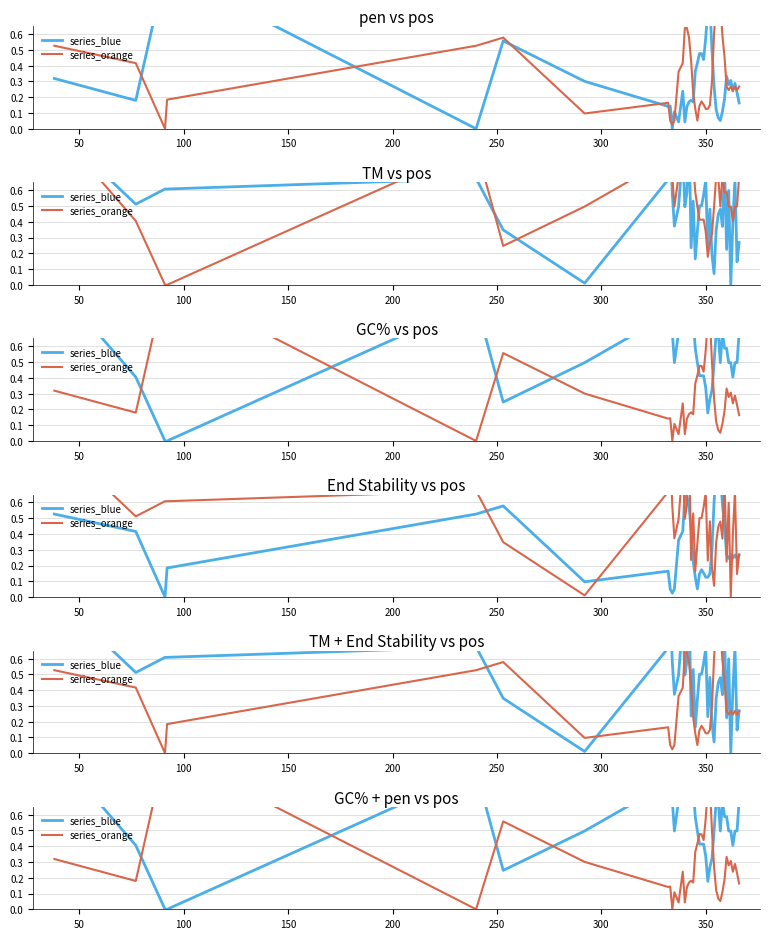

What is the sum of all series_blue values?

22.1